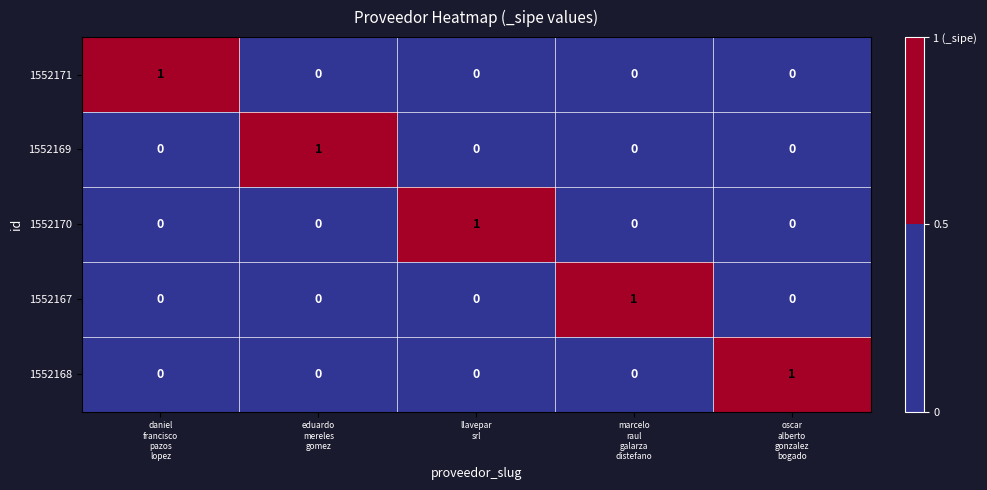

Reading left to right, what are all the values shown in this chart?

1552171: 1	0	0	0	0
1552169: 0	1	0	0	0
1552170: 0	0	1	0	0
1552167: 0	0	0	1	0
1552168: 0	0	0	0	1